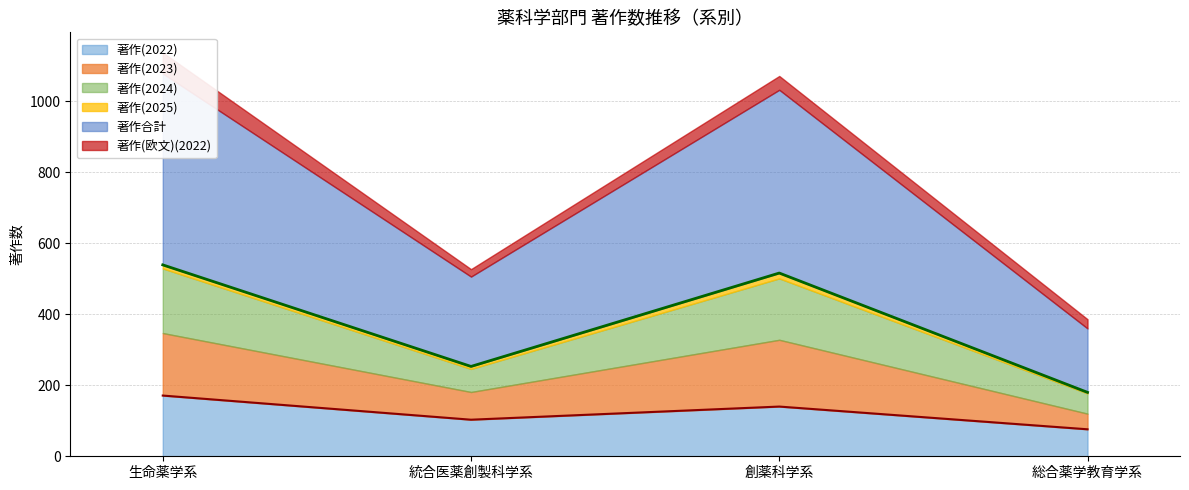

Reading left to right, what are all the values shown in this chart?

著作(2022): 生命薬学系=171	統合医薬創製科学系=103	創薬科学系=140	総合薬学教育学系=76
著作(2023): 生命薬学系=176	統合医薬創製科学系=78	創薬科学系=188	総合薬学教育学系=44
著作(2024): 生命薬学系=182	統合医薬創製科学系=65	創薬科学系=173	総合薬学教育学系=57
著作(2025): 生命薬学系=10	統合医薬創製科学系=7	創薬科学系=15	総合薬学教育学系=3
著作合計: 生命薬学系=539	統合医薬創製科学系=253	創薬科学系=516	総合薬学教育学系=180
著作(欧文)(2022): 生命薬学系=59	統合医薬創製科学系=21	創薬科学系=39	総合薬学教育学系=26